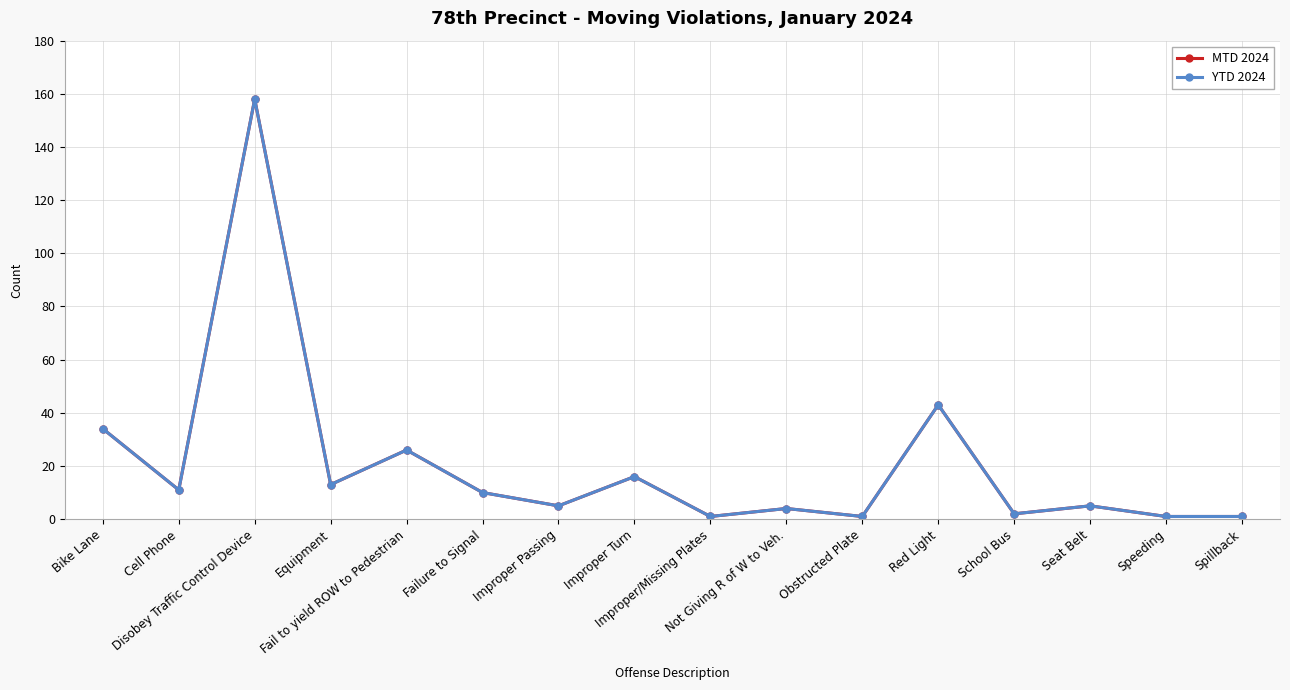

What is the total value across all series at Spillback?

2